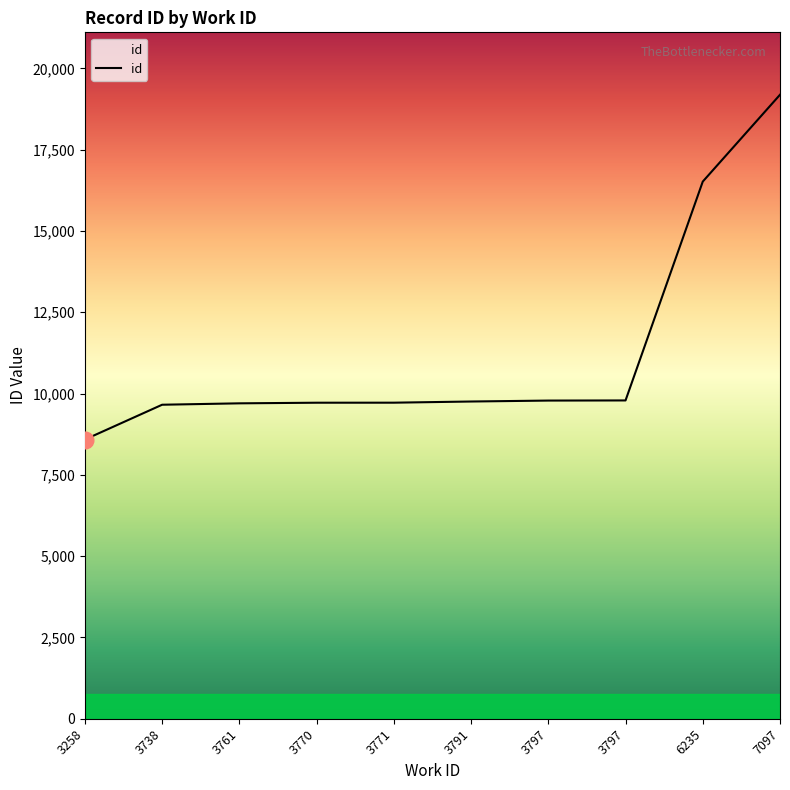

Reading right to left, what are all the values shown in this chart?

19191	16520	9789	9785	9756	9720	9719	9700	9657	8587